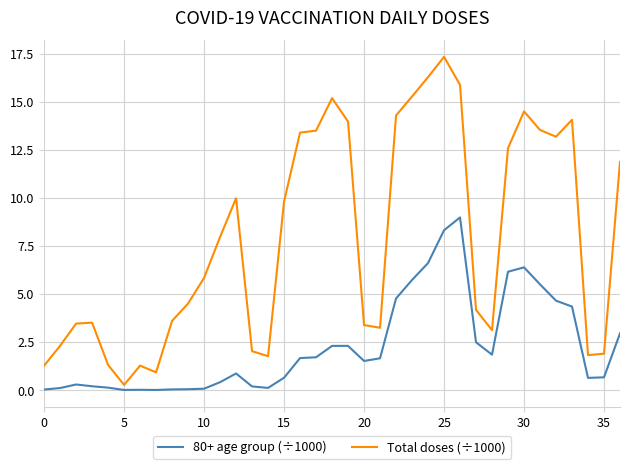

At how many categories does at least one series exceed 11?

15